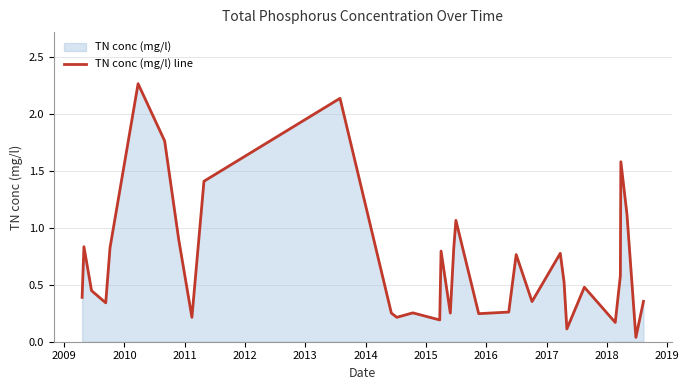

How many distinct data groups are displayed?

1